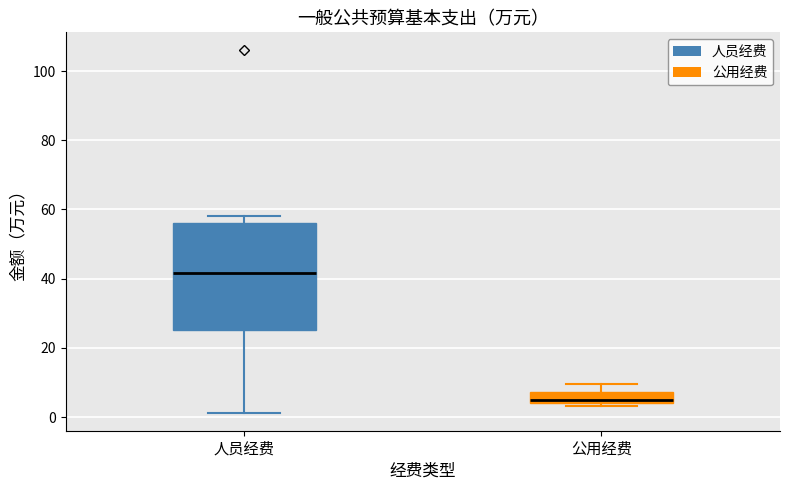

Reading left to right, read every box against the y-axis: the position of its median line, the range the box covers, and the ends of its whiskers. The values are not printed on the chart, so give them approximately, as read against the axis.

人员经费: median 42, box 26 to 56, whiskers 2 to 58
公用经费: median 4 (just above the box's lower edge), box 4 to 8, whiskers 4 (just below the box's lower edge) to 10